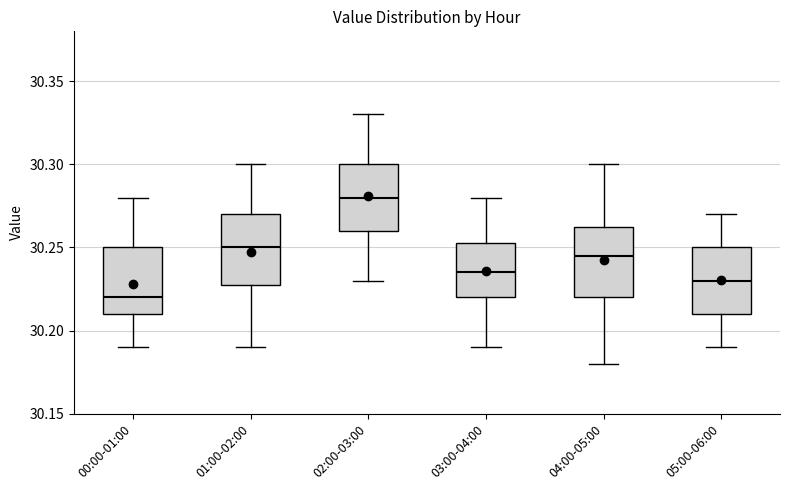

Which box's median line is the highest?

02:00-03:00